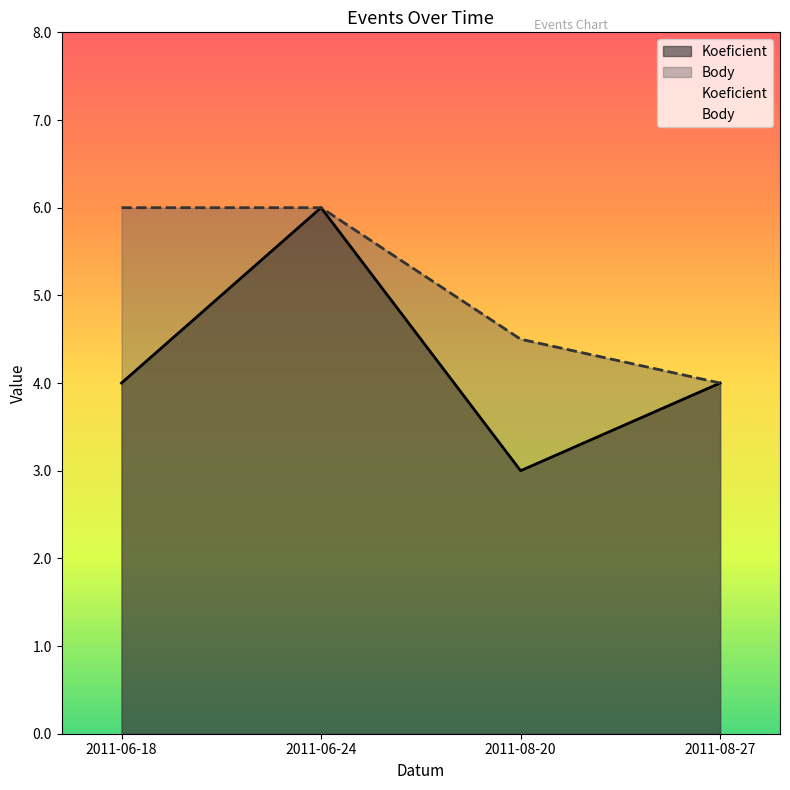

At which category does the chart reach its minimum across all series?

2011-08-20